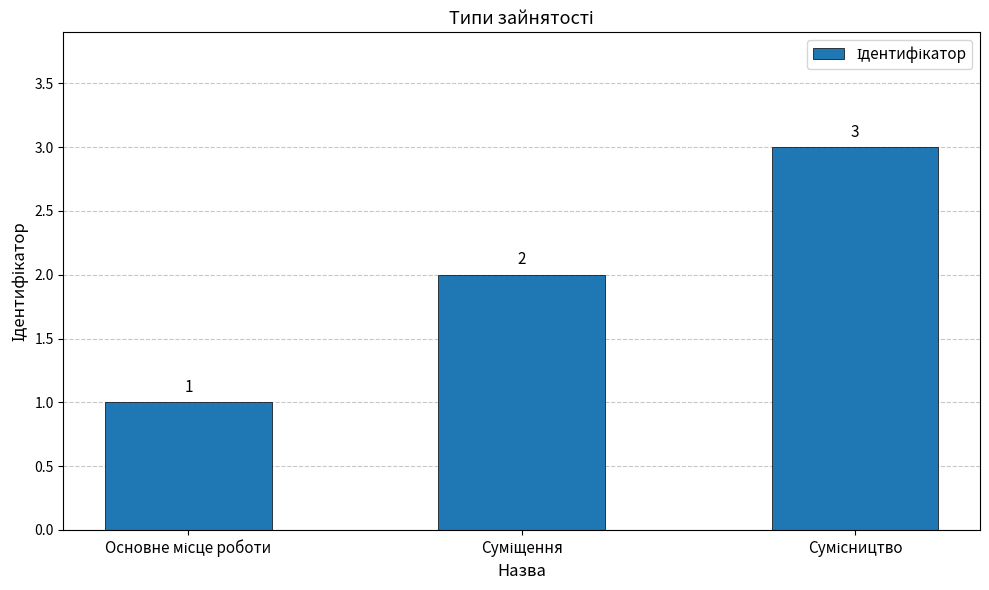

Are the bars grouped side by side (vs. stacked)?

No